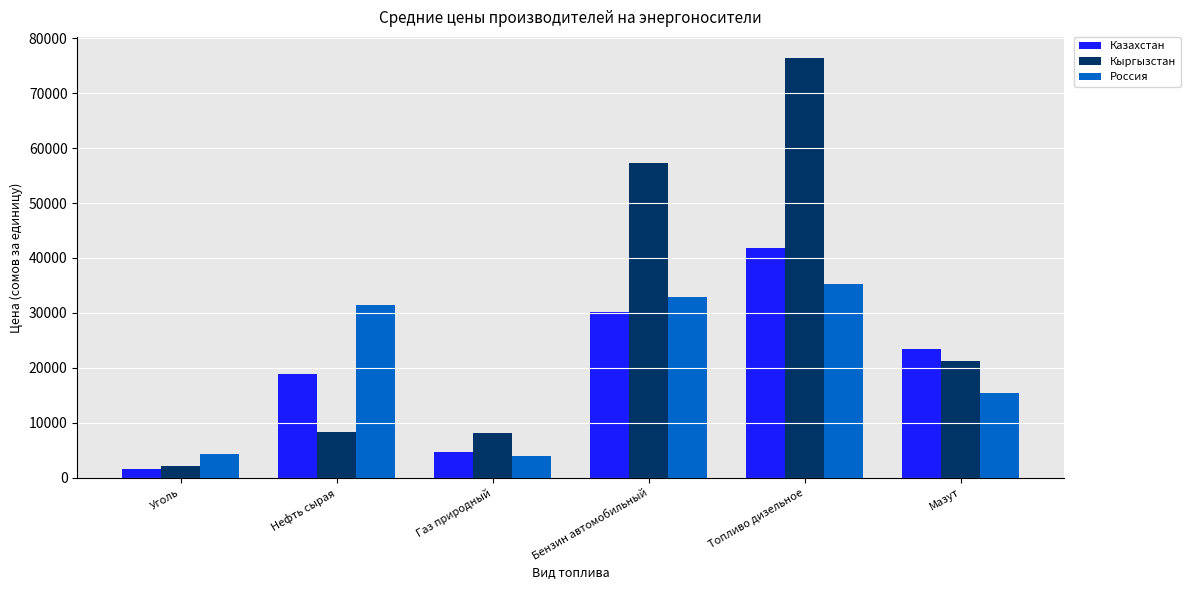

At which label does Казахстан reach its peak?

Топливо дизельное